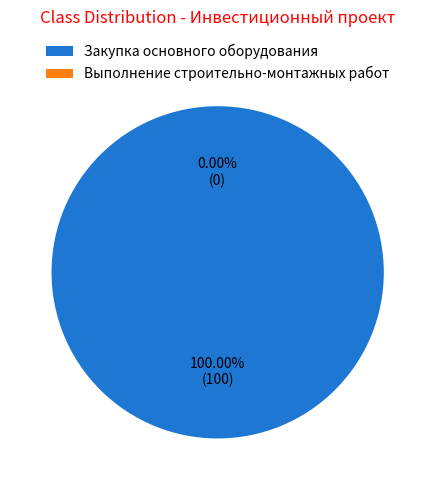

Rank the categories by value from lowest to highest.

Выполнение строительно-монтажных работ, Закупка основного оборудования